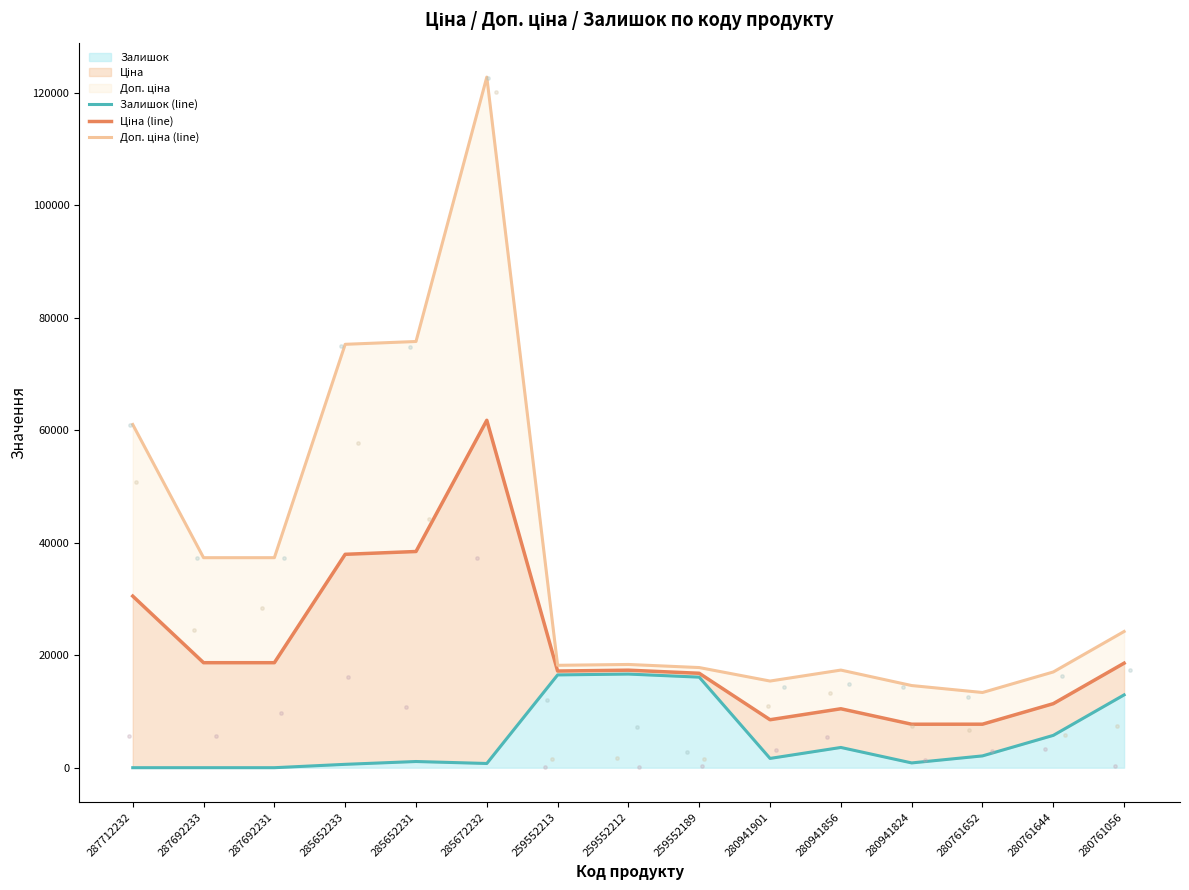

The value of Залишок at 287692231 is 0. True or false?

True